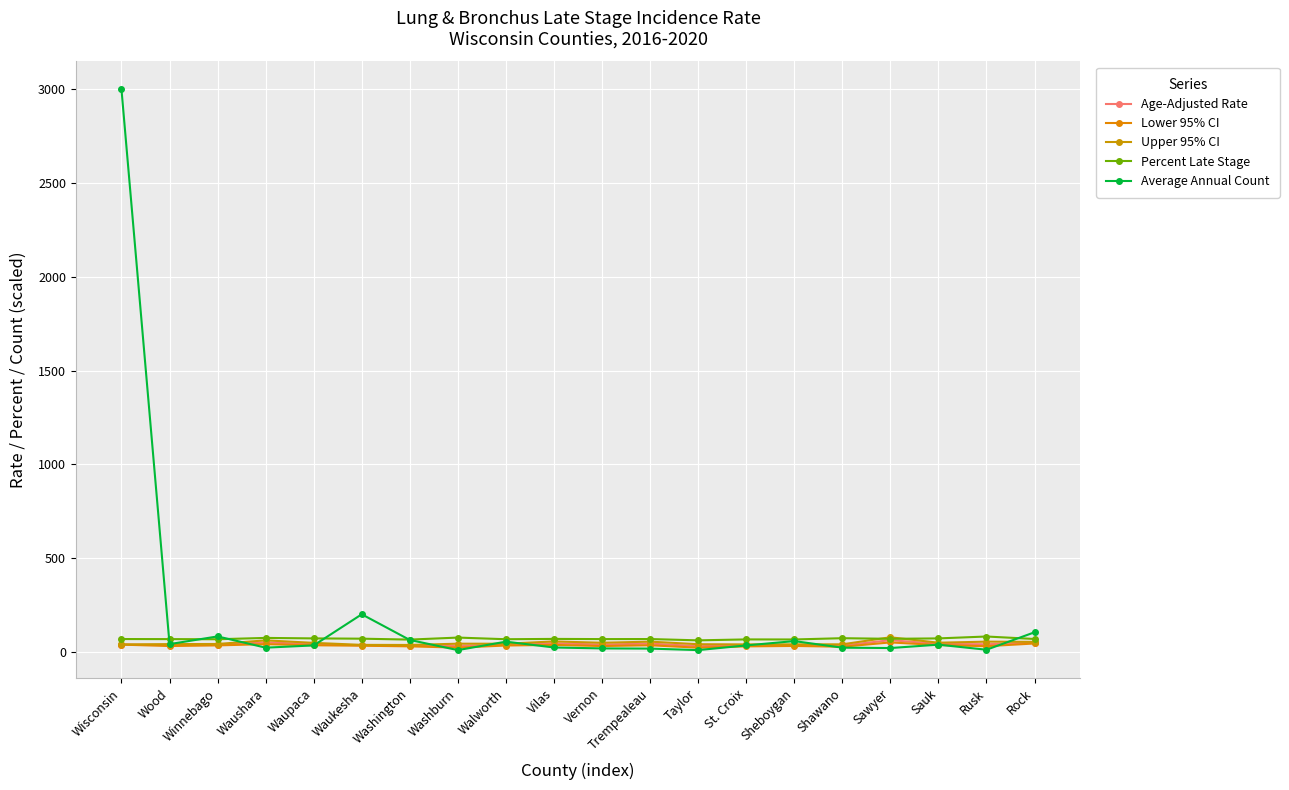

What is the minimum value shown in the chart?

9.0